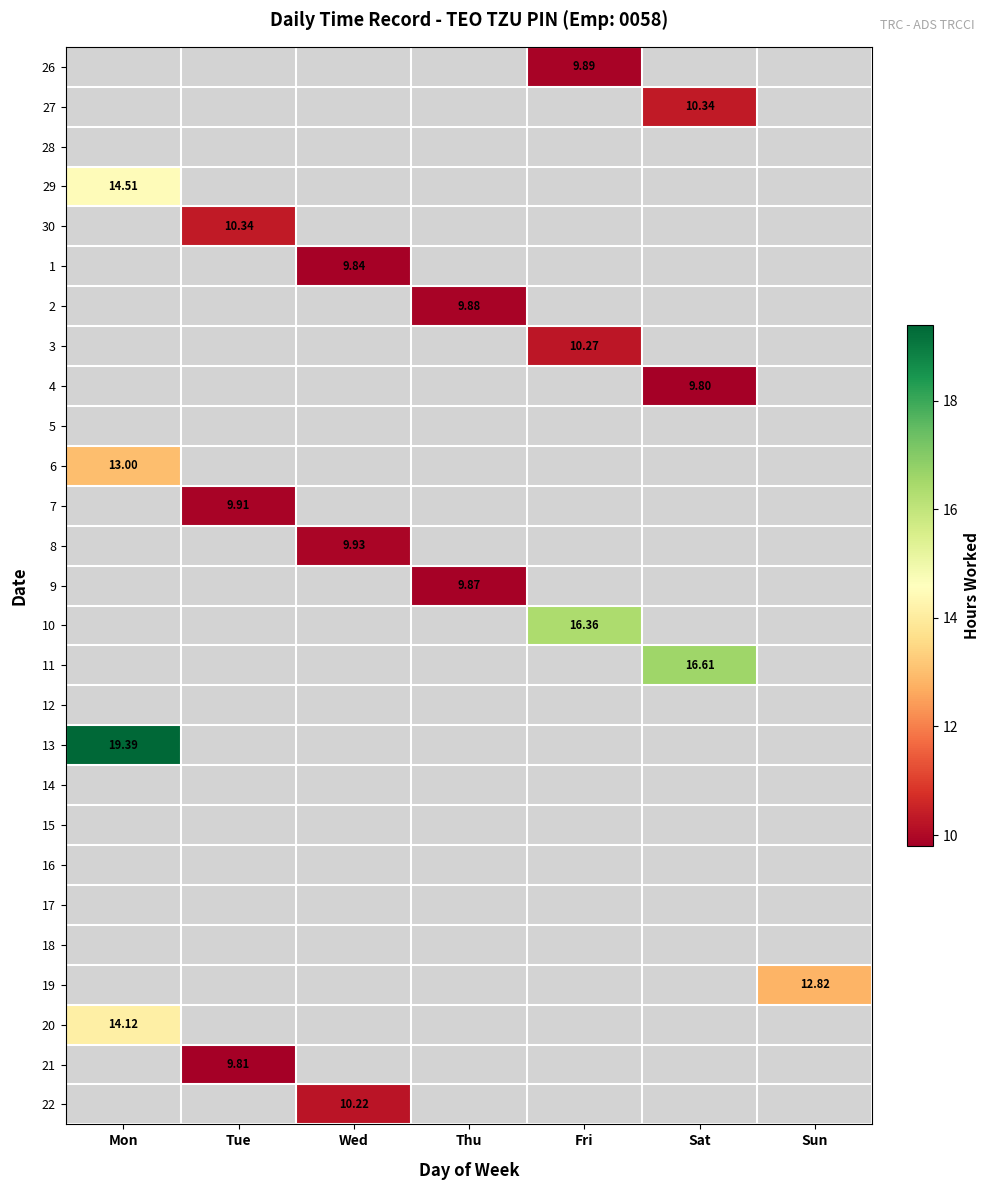

How many data points in 26 are above 0?

1